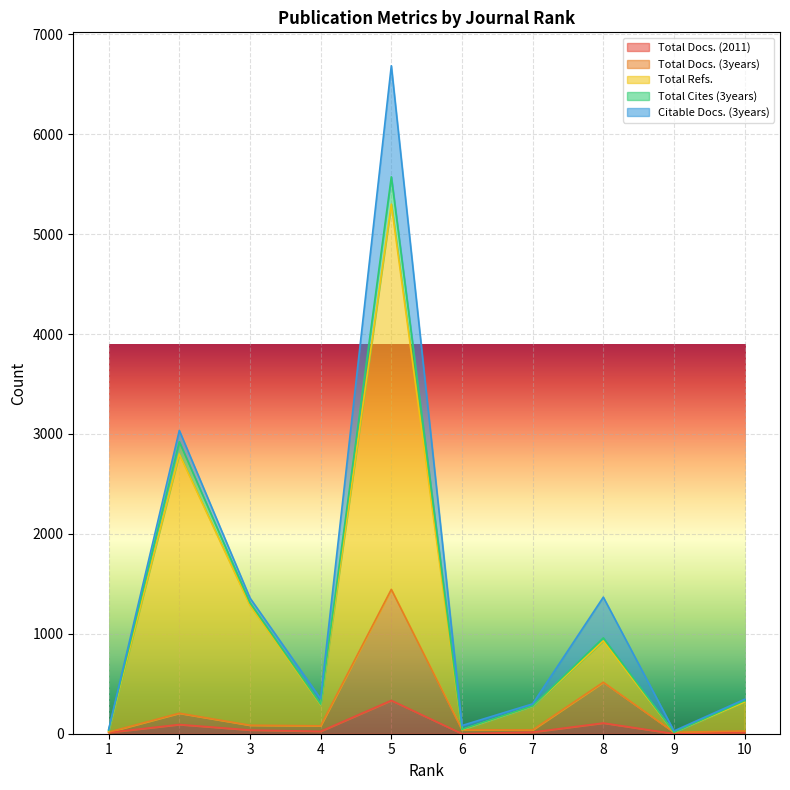

What is the difference between the maximum and minimum values in the Total Docs. (2011) series?

333